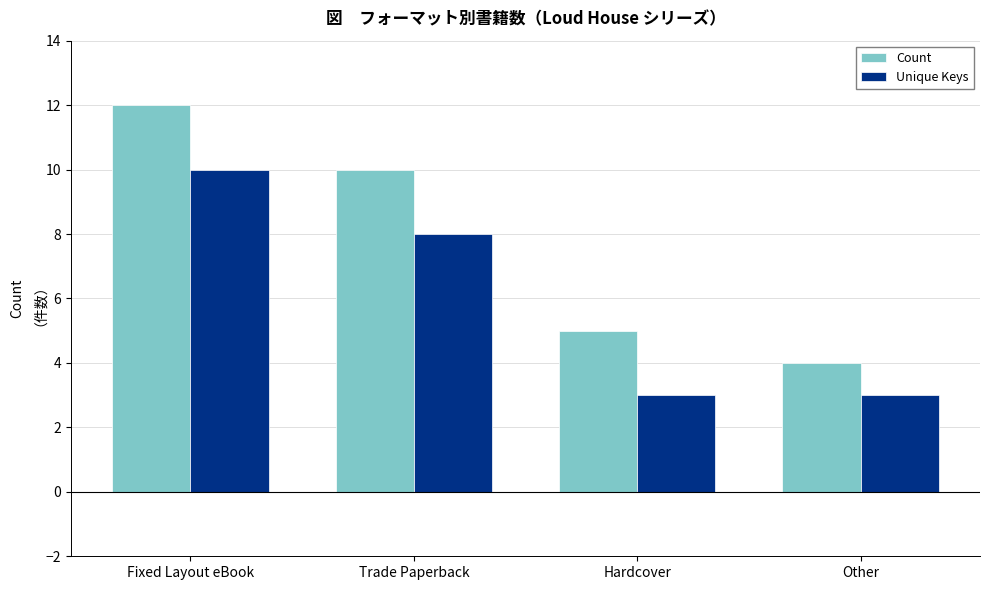

What is the smallest value displayed?

3